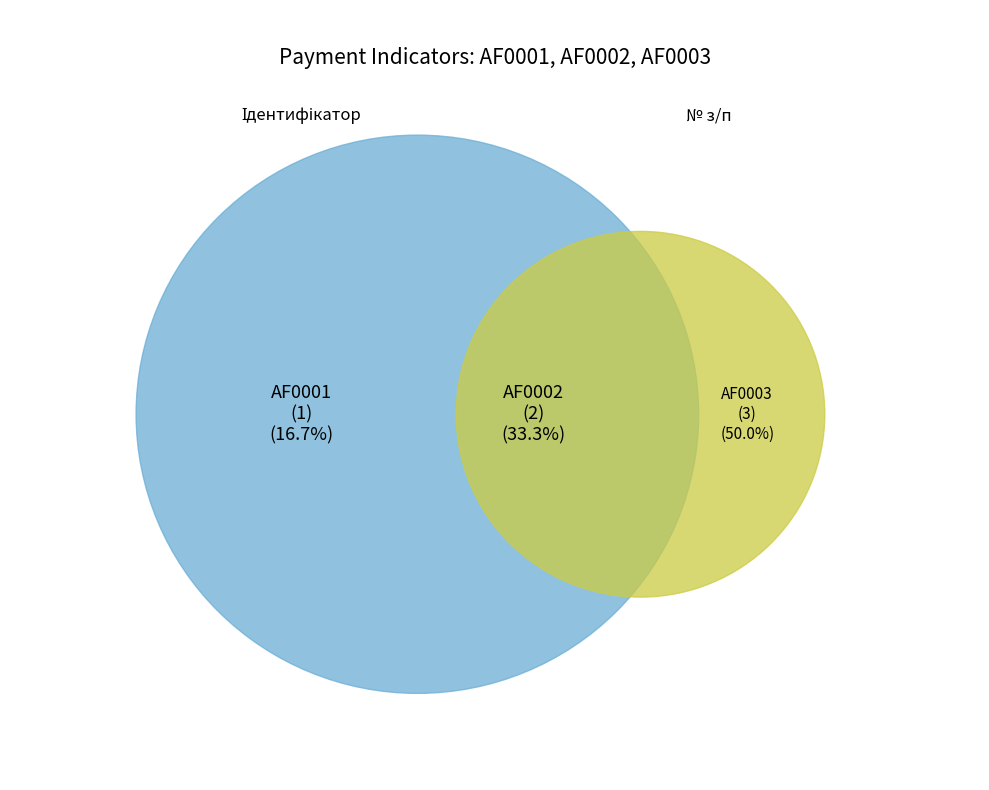

To the nearest percent, what portion does AF0002 represent?

33%